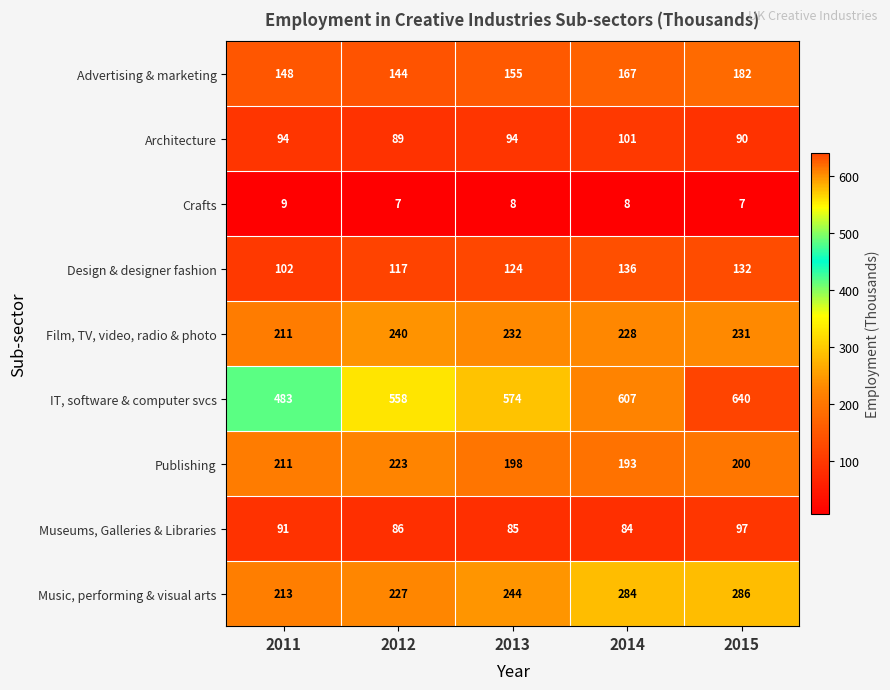

What is the difference between the highest and lowest values at 2012?

551